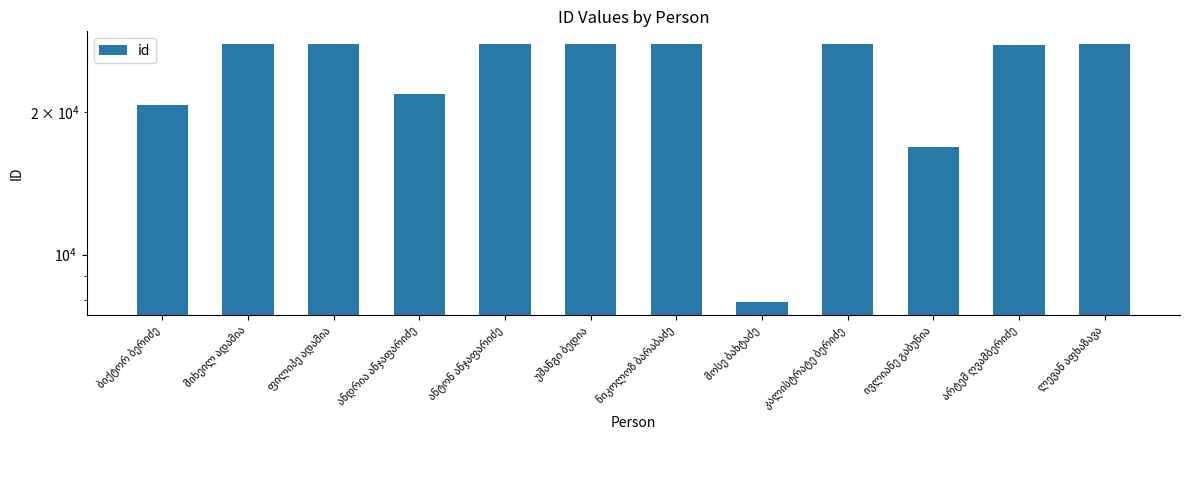

Count the number of data series in this chart.

1